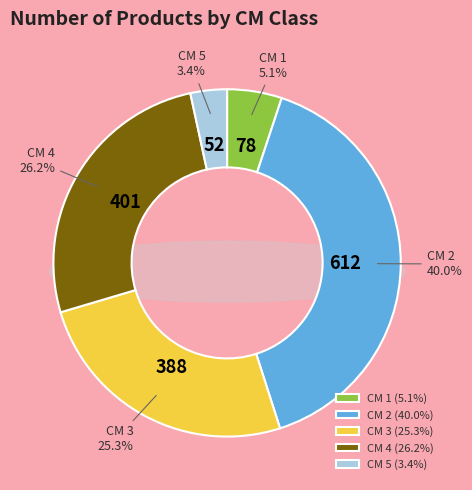

Count the number of slices in the pie.

5